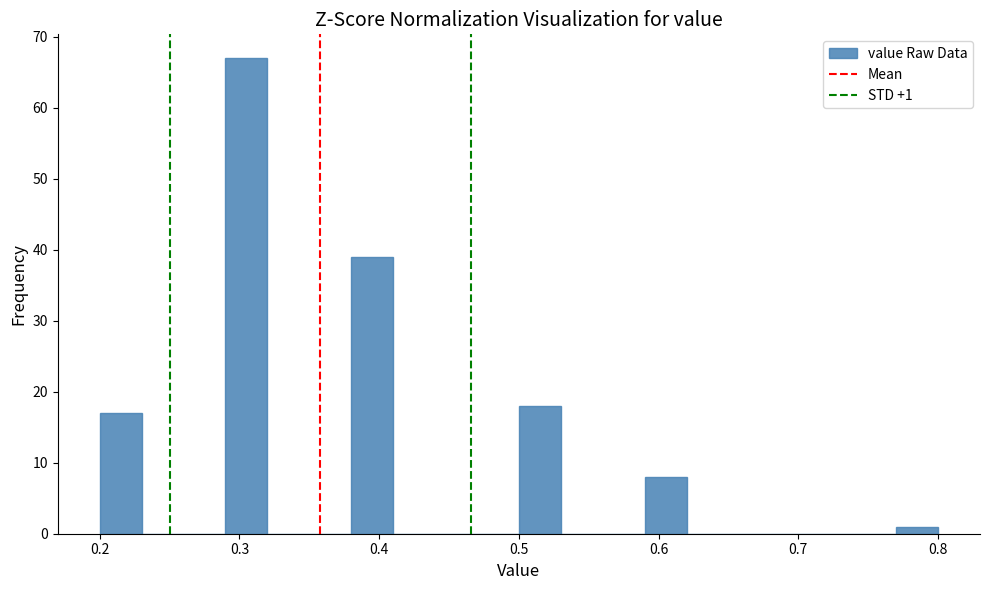

Read against the x-axis, roughly where is the centre of the tallest bar?

0.31